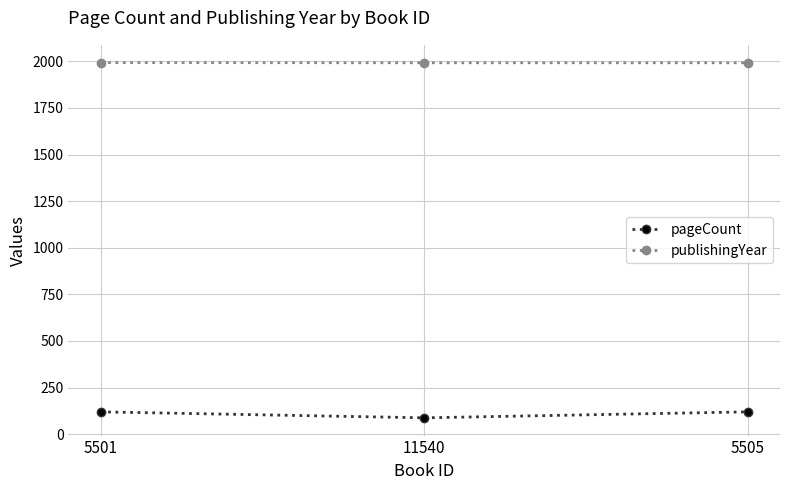

What is the spread (max minus min) of values at 11540?

1904